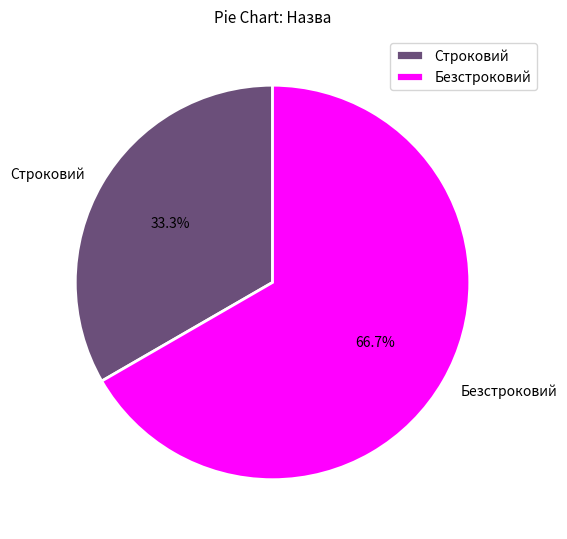

How many slices are in this pie chart?

2